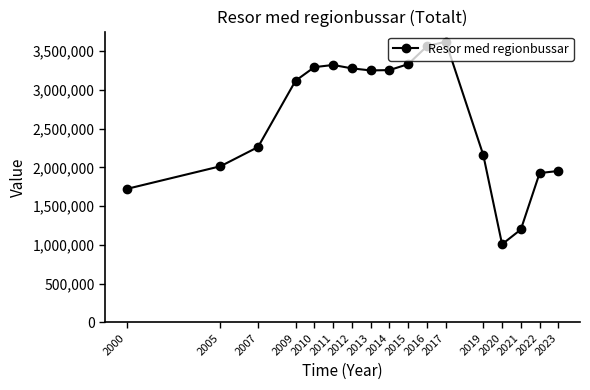

What is the sum of all values?

44258343